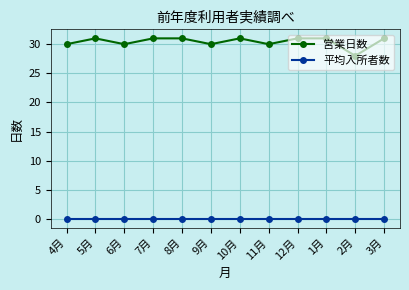

List the series in order of their peak value, lowest first.

平均入所者数, 営業日数